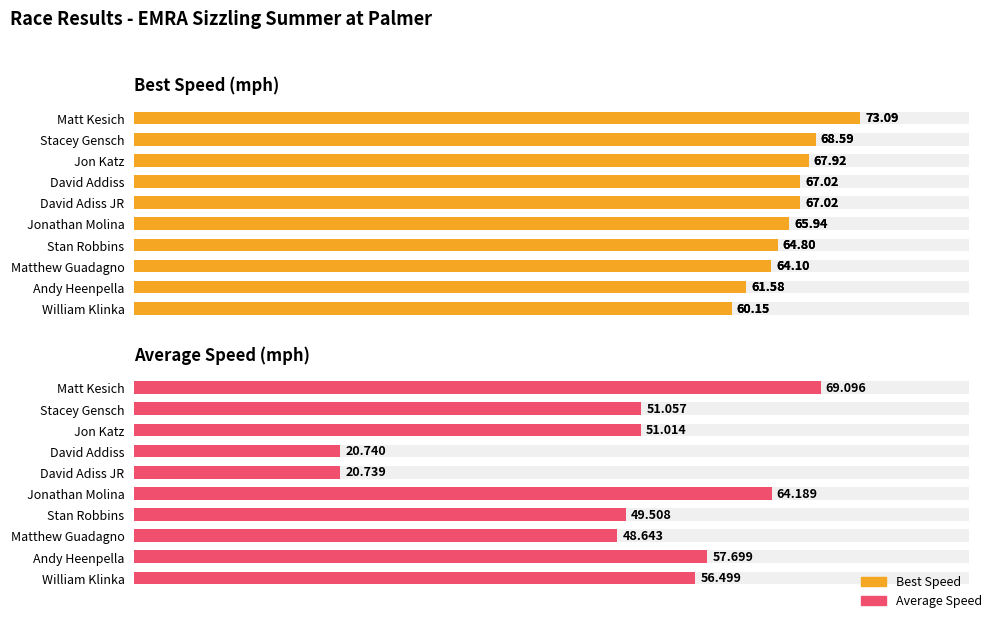

Count the number of categories in the chart.

10